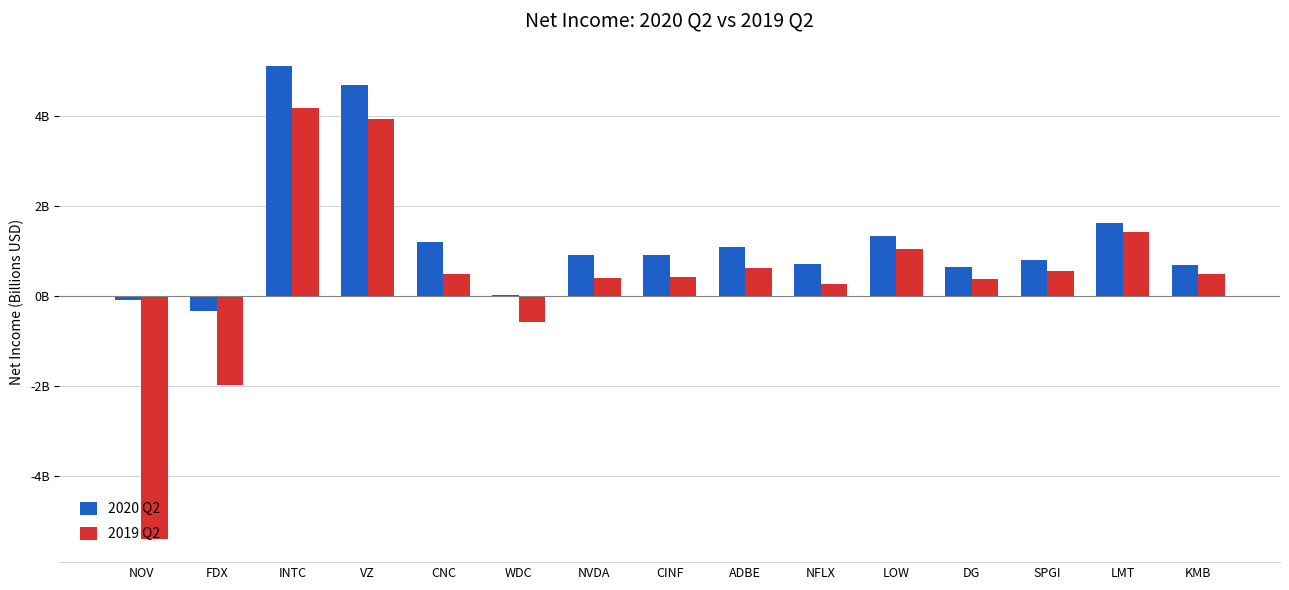

Reading left to right, list all the values displayed in this chart.

2020 Q2: NOV=-0.1	FDX=-0.3	INTC=5.1	VZ=4.7	CNC=1.2	WDC=0.0	NVDA=0.9	CINF=0.9	ADBE=1.1	NFLX=0.7	LOW=1.3	DG=0.7	SPGI=0.8	LMT=1.6	KMB=0.7
2019 Q2: NOV=-5.4	FDX=-2.0	INTC=4.2	VZ=3.9	CNC=0.5	WDC=-0.6	NVDA=0.4	CINF=0.4	ADBE=0.6	NFLX=0.3	LOW=1.0	DG=0.4	SPGI=0.6	LMT=1.4	KMB=0.5